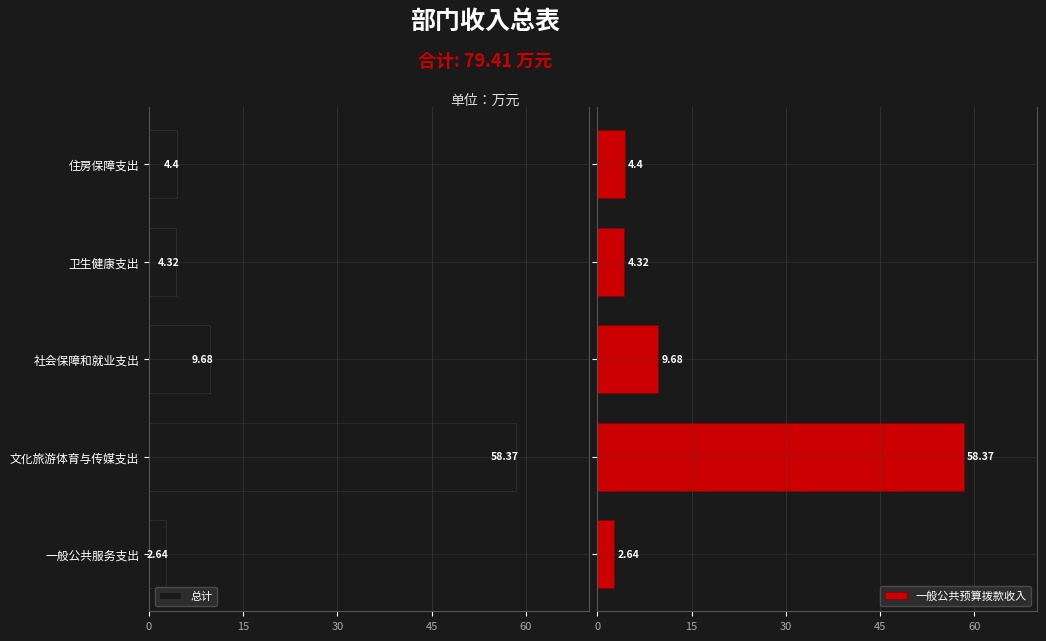

What is the sum of all 一般公共预算拨款收入 values?

79.4